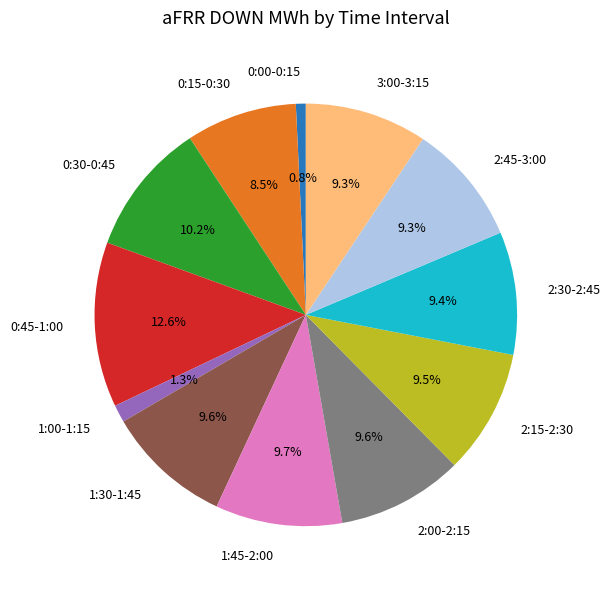

Is 3:00-3:15 the majority of the pie?

No